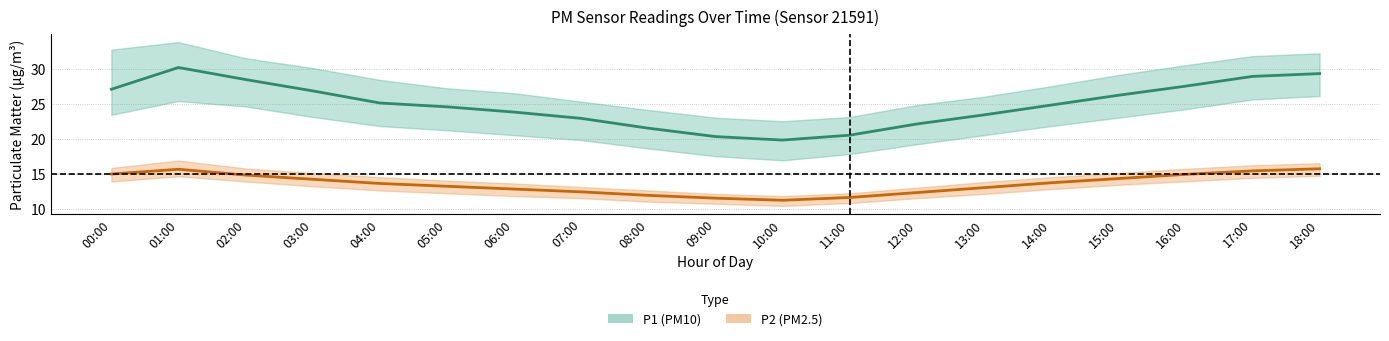

How many data points in P1 (PM10) mean are less than 24?

8